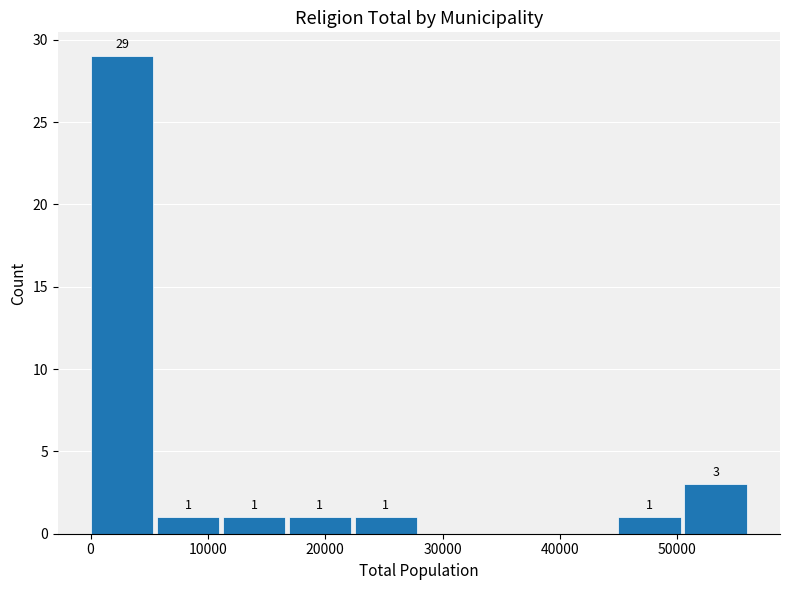

Over which range of the x-axis is the bar tallest?

0 to 6000